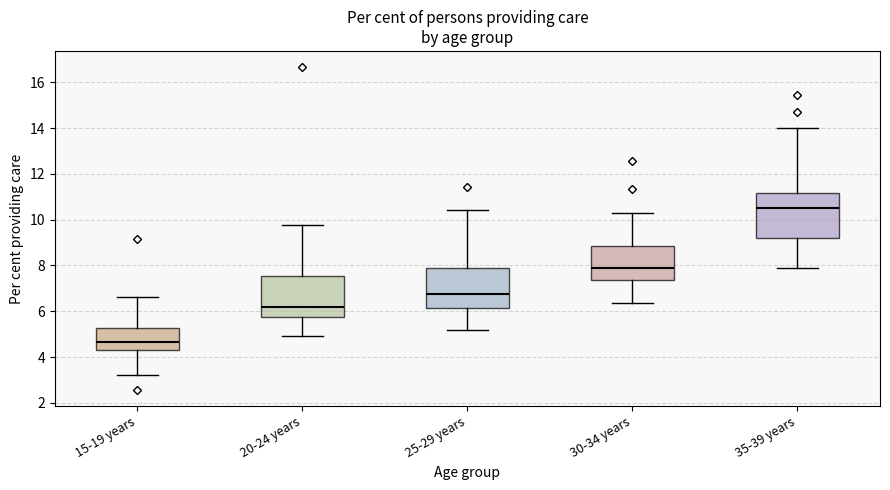

Where does the upper whisker of the box for 15-19 years end on the y-axis? The values are not printed on the chart, so give them approximately, as read against the axis.

6.6